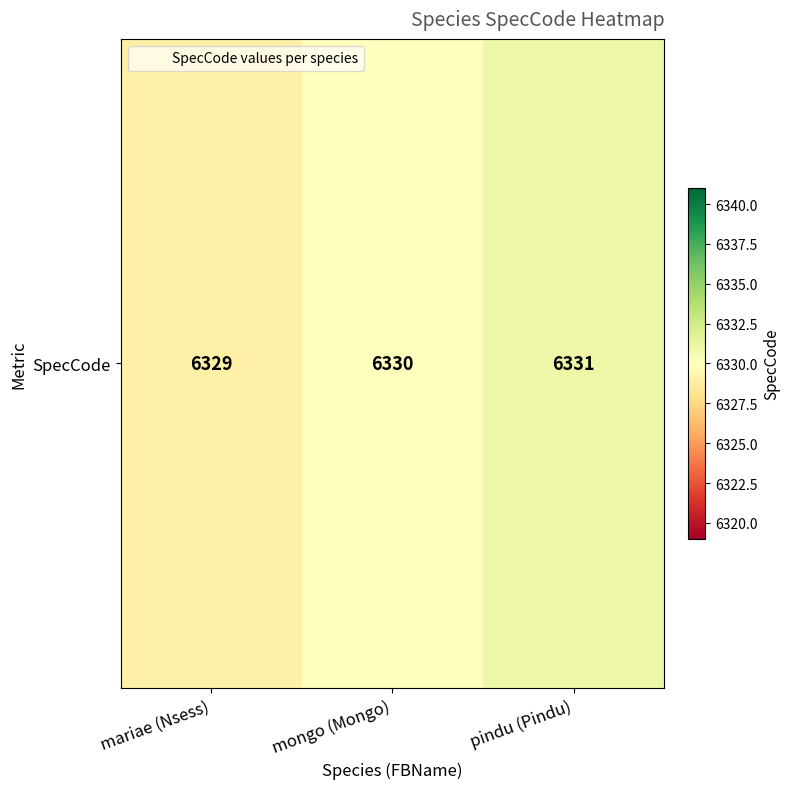

Reading left to right, extract all data points from this chart.

6329	6330	6331